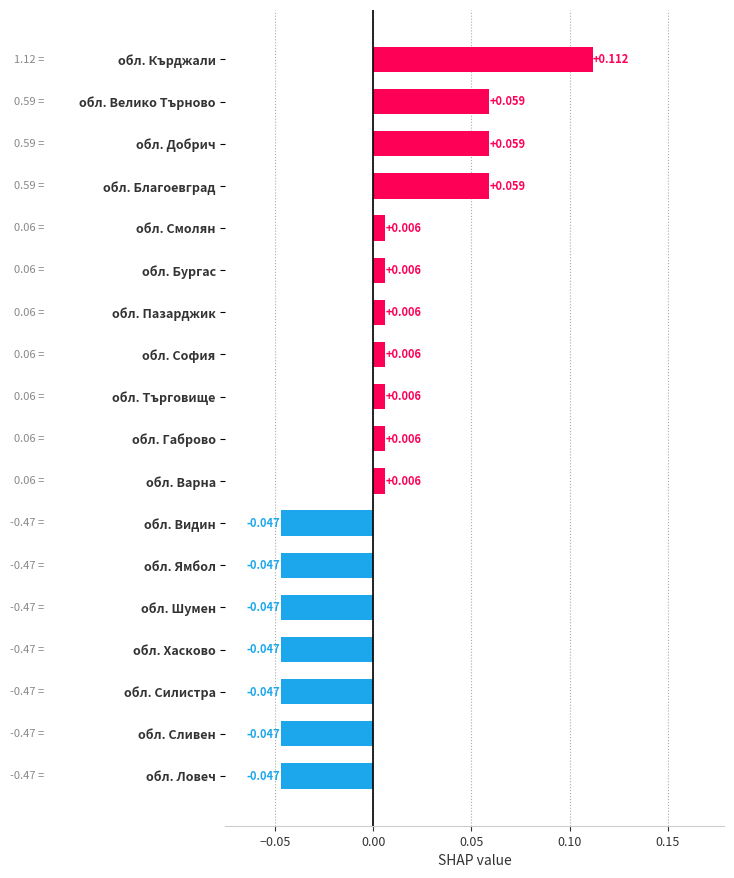

How many categories are shown in the chart?

18